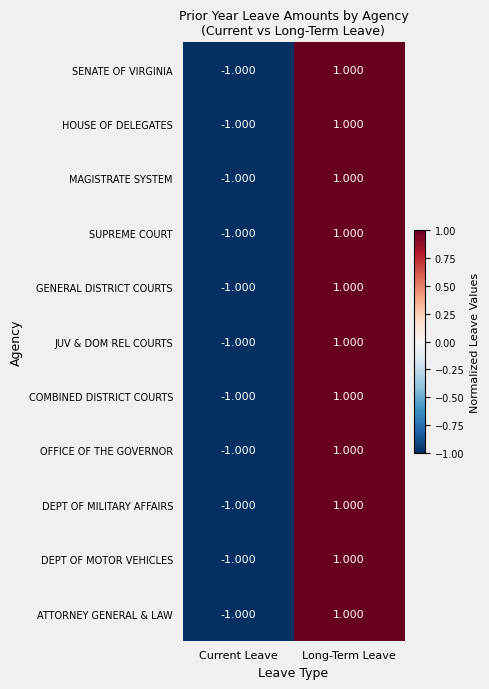

At which category is the sum across all series the highest?

Long-Term Leave